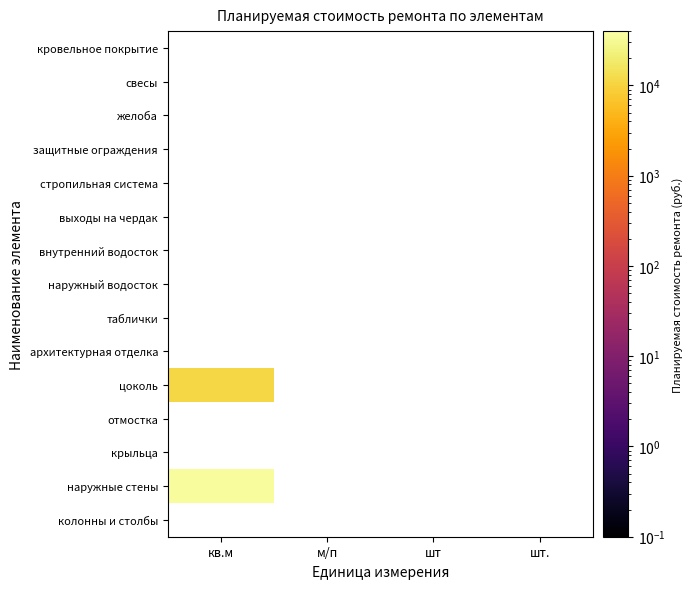

Is it true that свесы equals 0.0 at шт.?

False